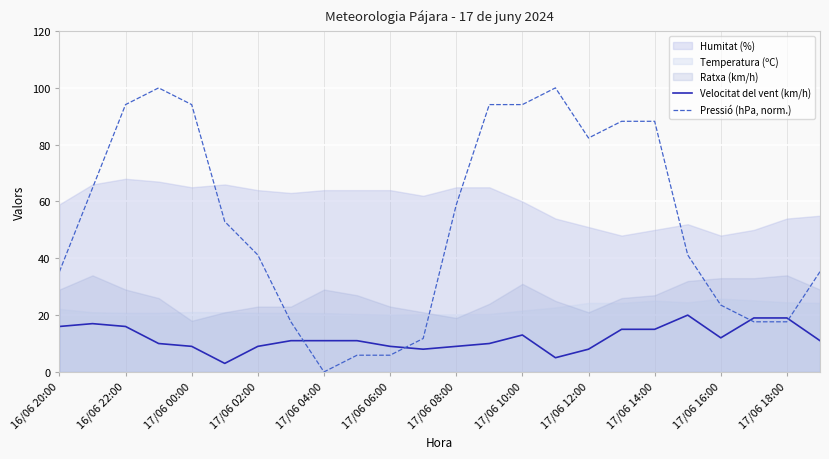

What is the maximum value for Pressió (hPa, norm.)?

100.0